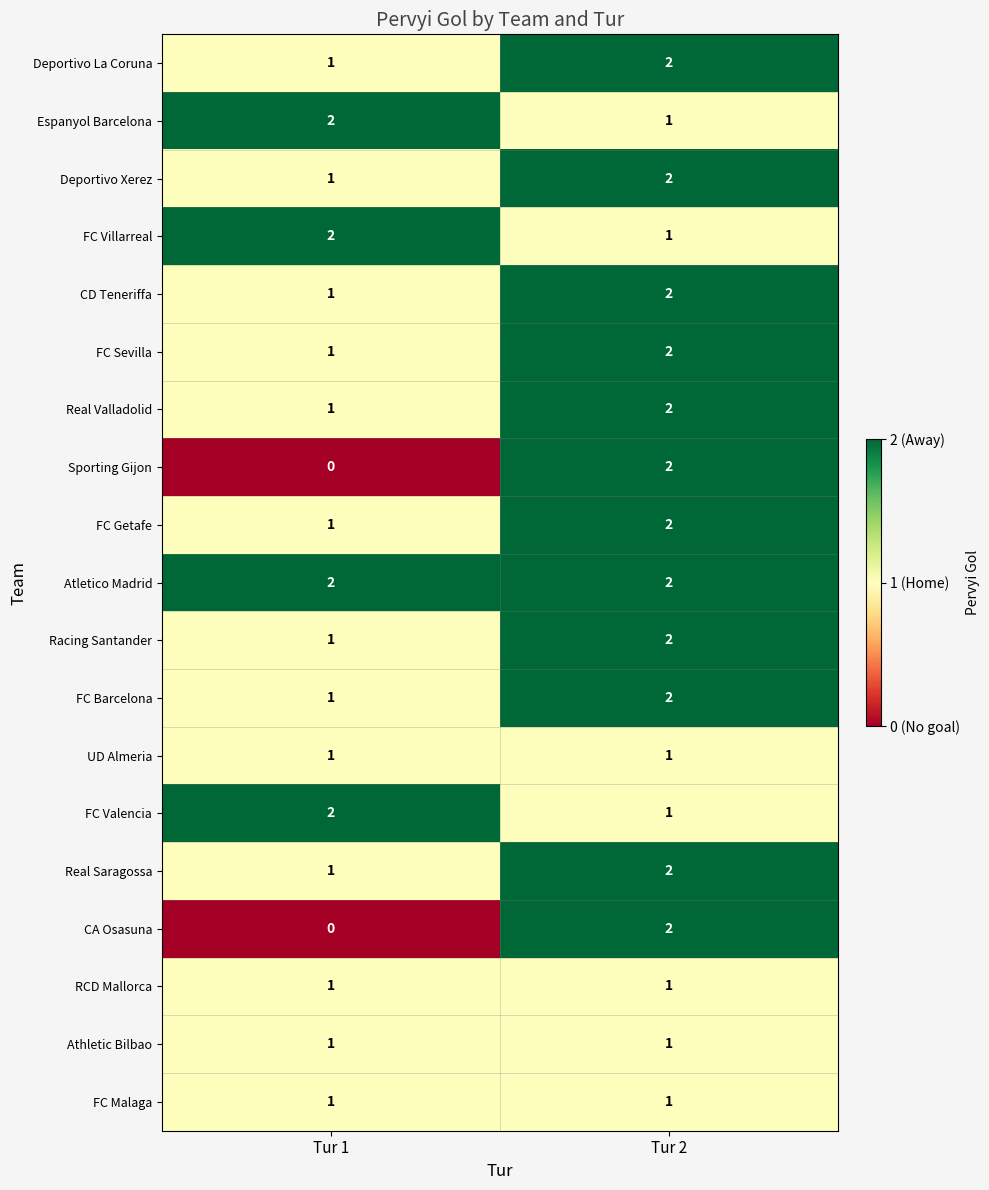

Rank the categories by Real Valladolid value from lowest to highest.

Tur 1, Tur 2